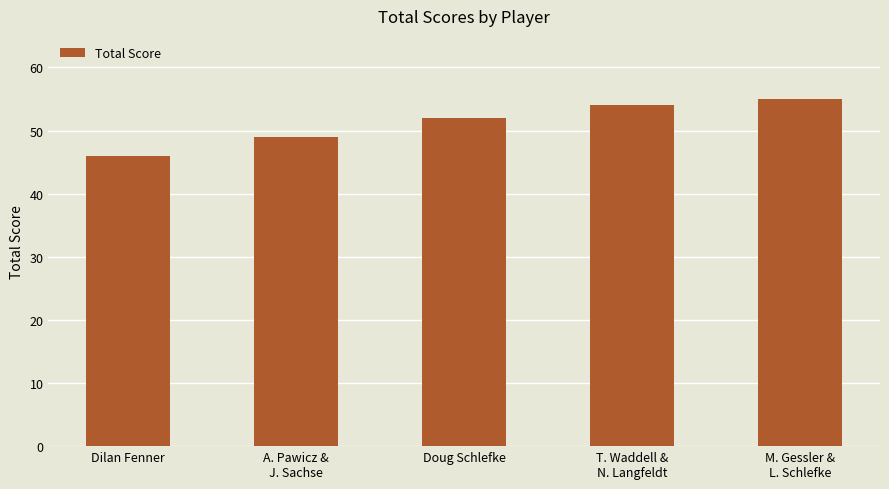

What is the sum of the values at T. Waddell &
N. Langfeldt and Dilan Fenner?

100